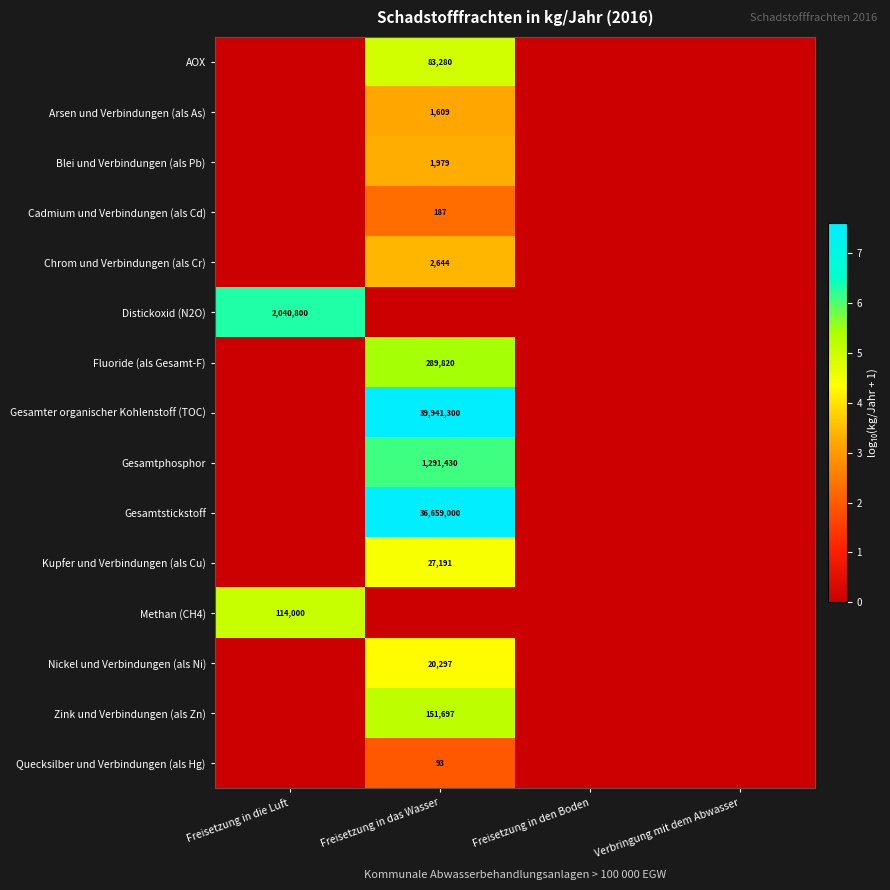

What is the maximum value shown in the chart?

7.6